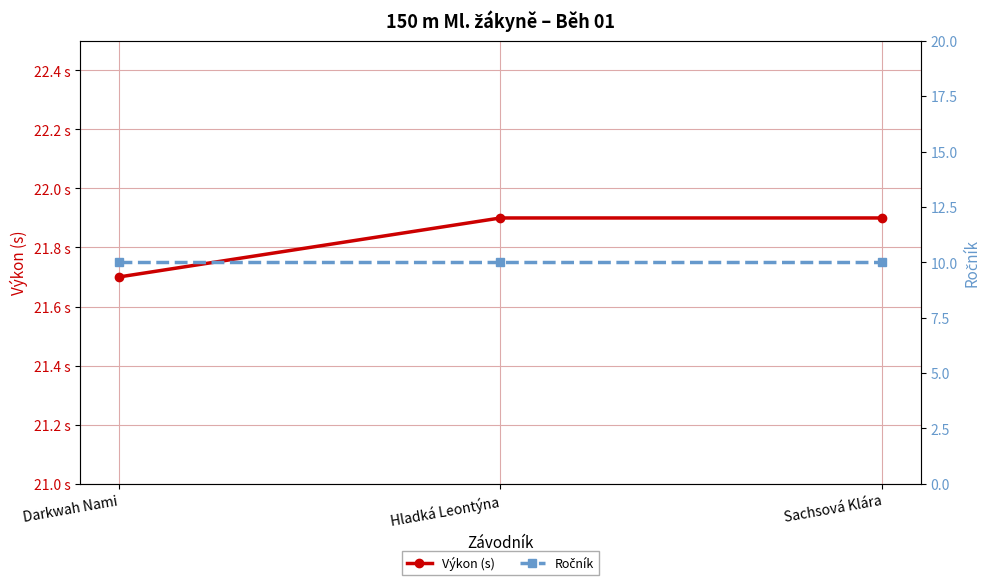

What is the spread (max minus min) of values at Sachsová Klára?

11.9